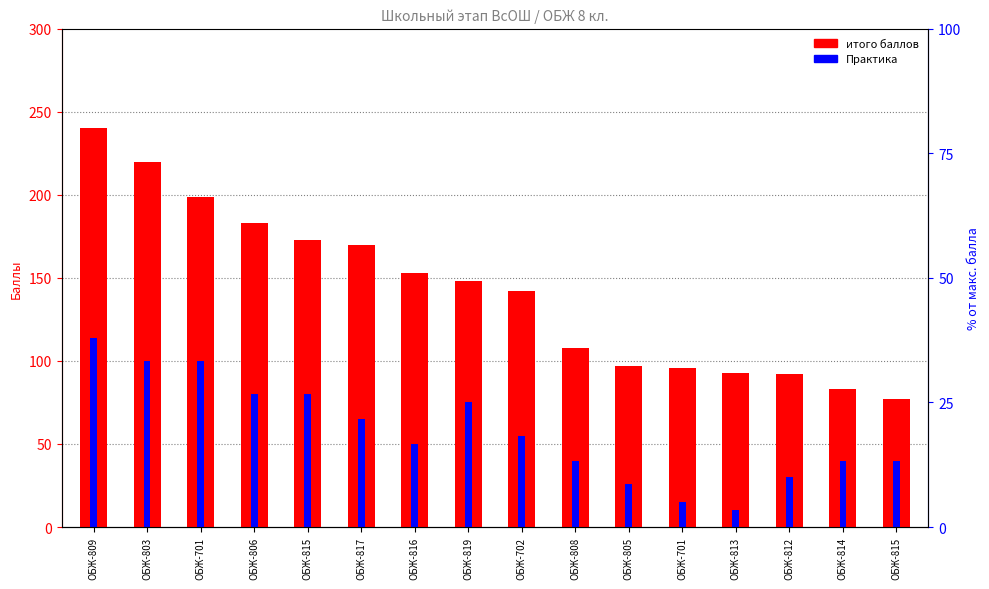

Does the chart contain stacked bars?

No